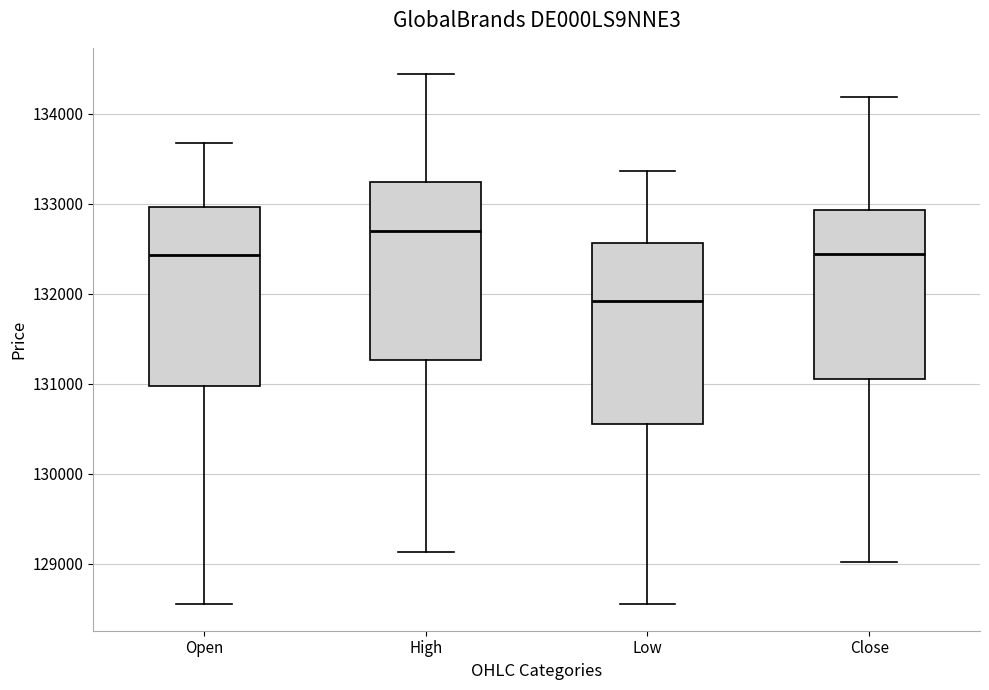

Which box's median line is the lowest?

Low